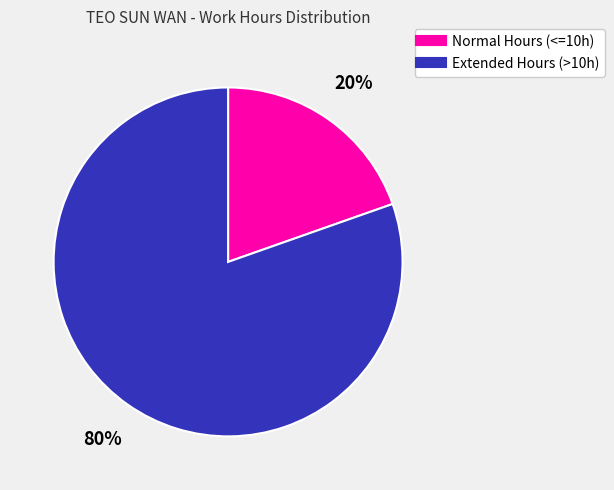

To the nearest percent, what is the average slice percentage?

50%